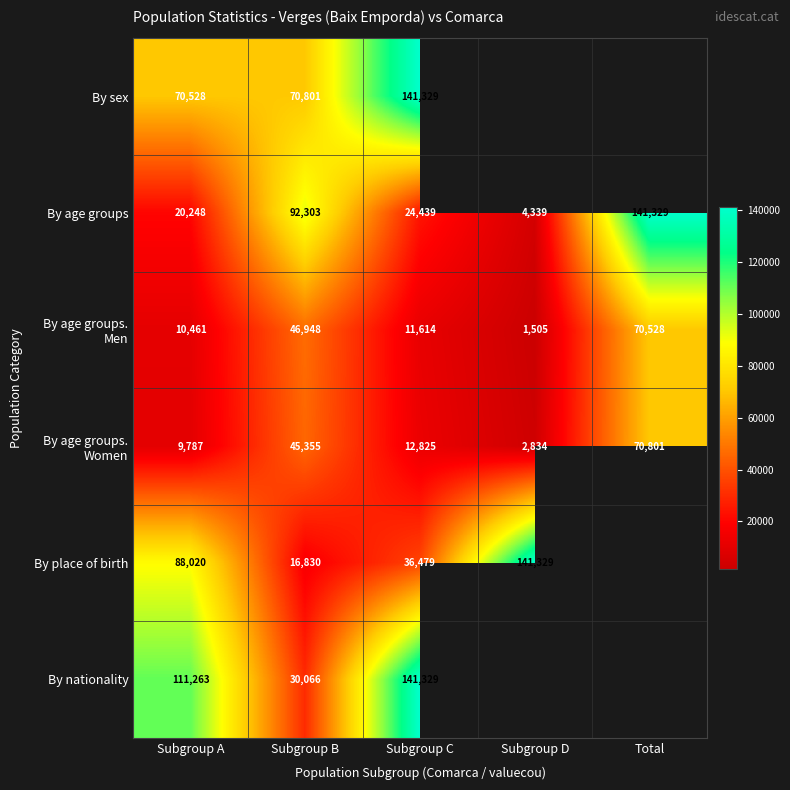

How many values in the By age groups series are below 24439?

2